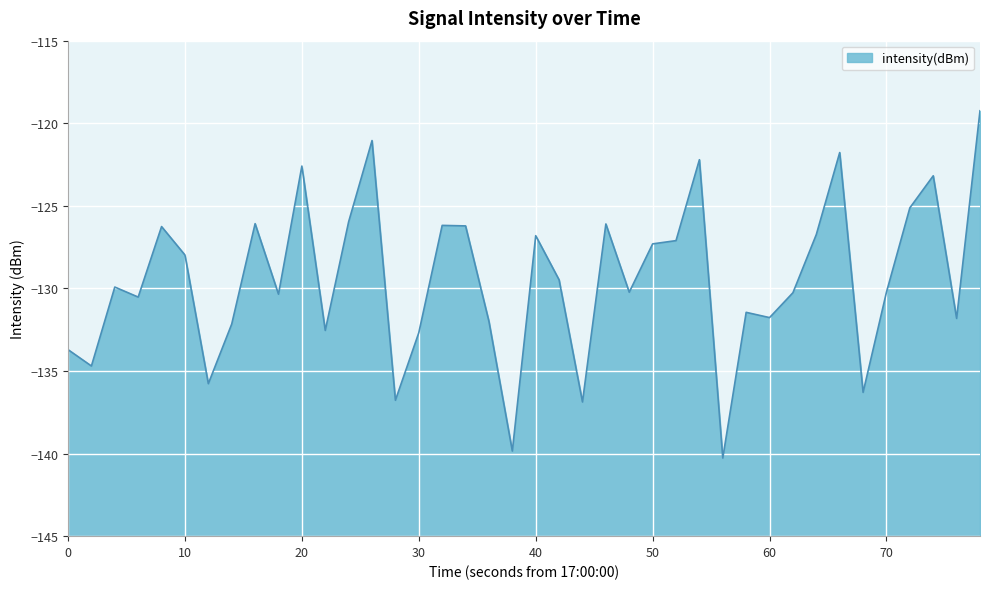

Is it true that the value at 40 is -126.8?

True